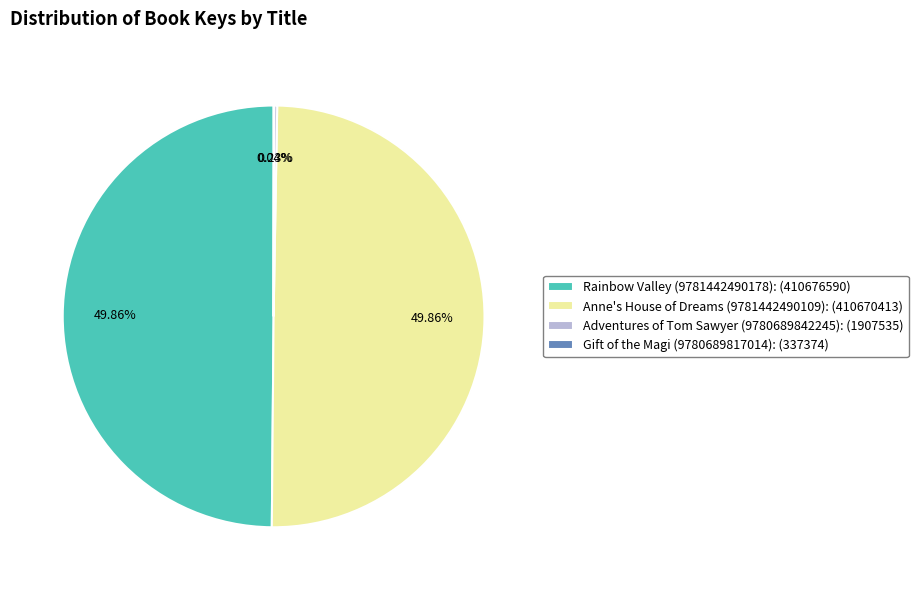

To the nearest percent, what is the combined percentage of Adventures of Tom Sawyer (9780689842245) and Anne's House of Dreams (9781442490109)?

50%